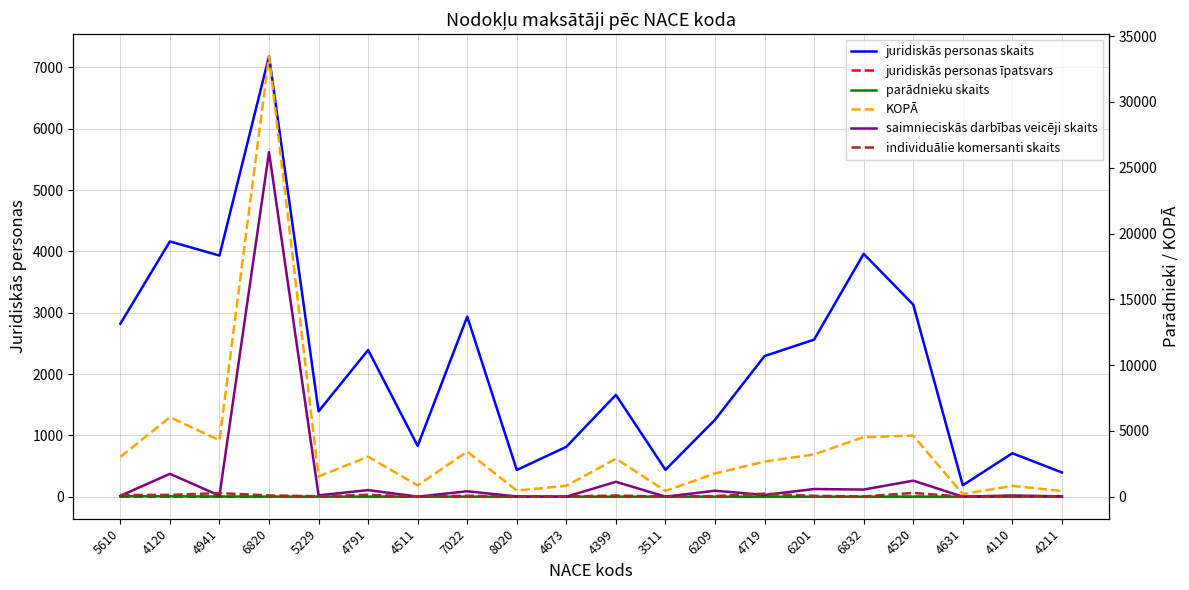

How many lines are shown in the chart?

6